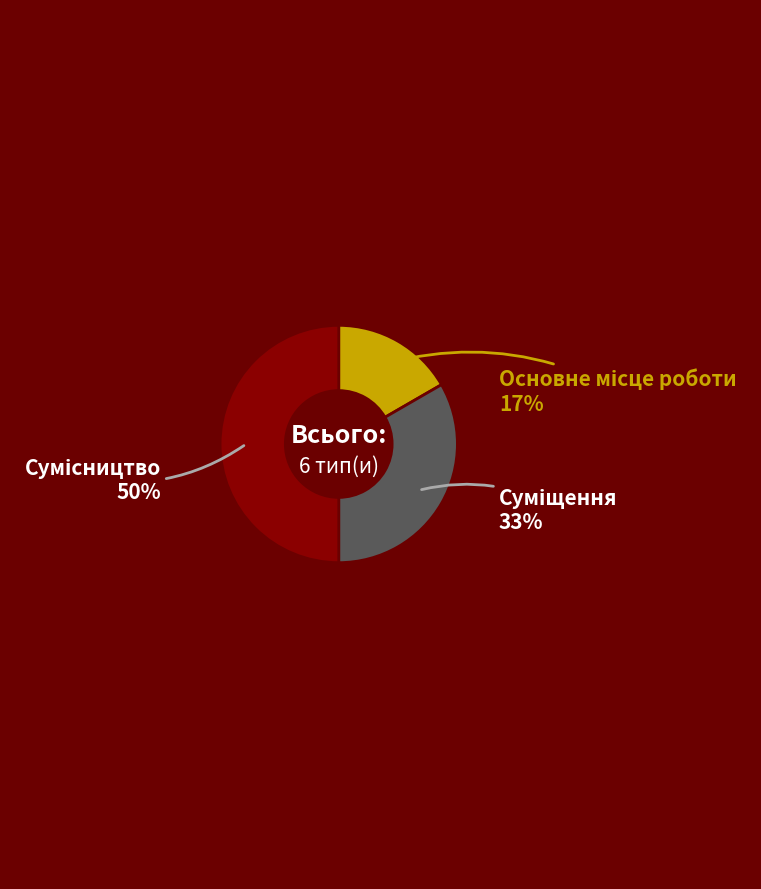

To the nearest percent, what is the average slice percentage?

33%